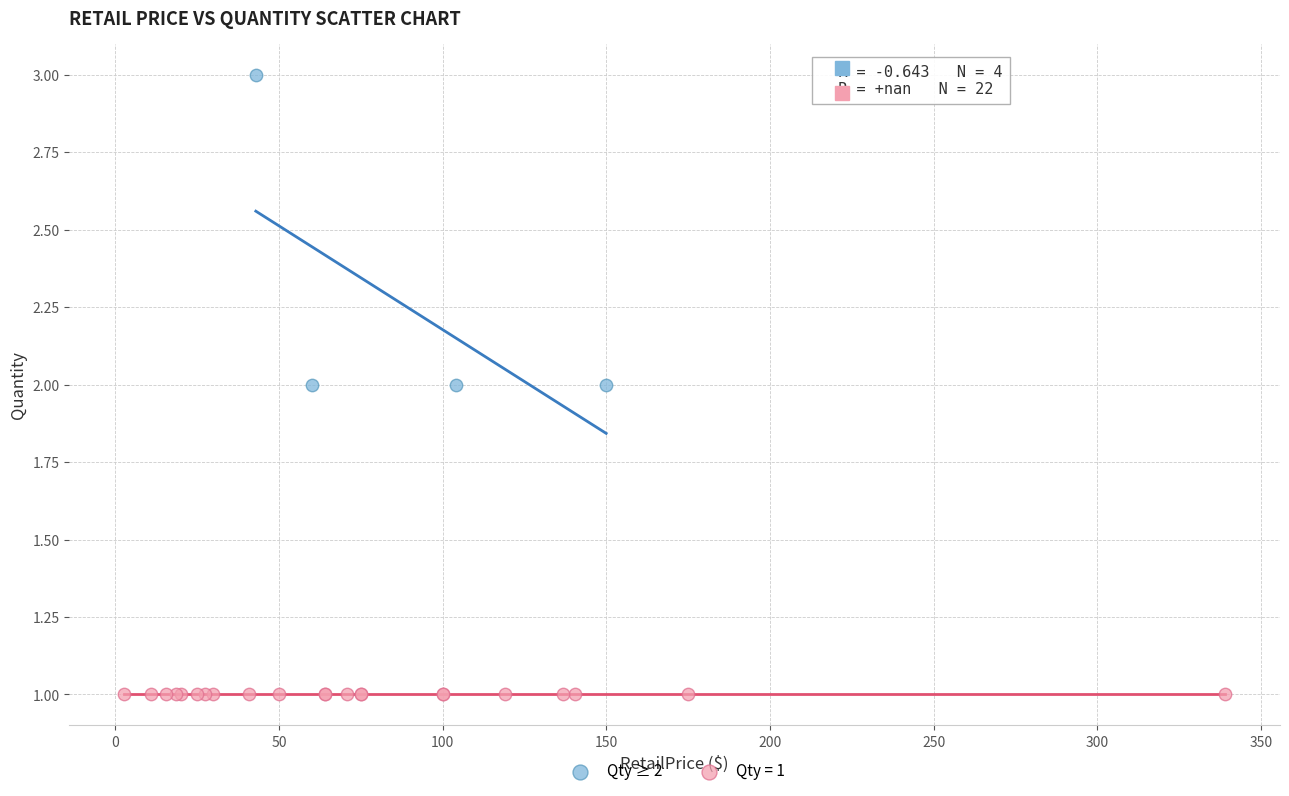

Which series contains the highest Y value?

Qty ≥ 2